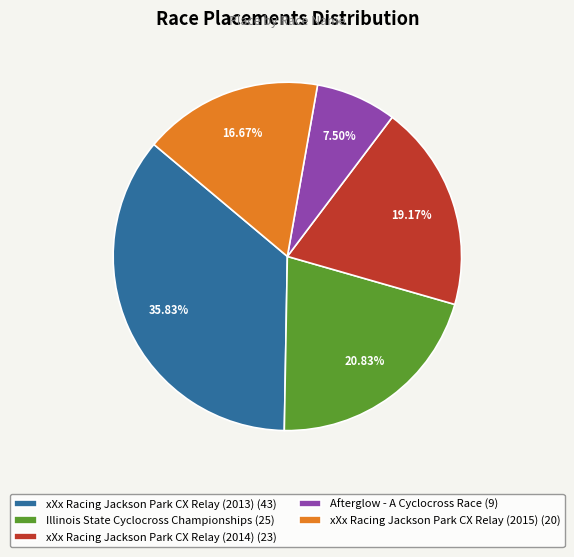

Rank the categories by value from lowest to highest.

Afterglow - A Cyclocross Race, xXx Racing Jackson Park CX Relay (2015), xXx Racing Jackson Park CX Relay (2014), Illinois State Cyclocross Championships, xXx Racing Jackson Park CX Relay (2013)